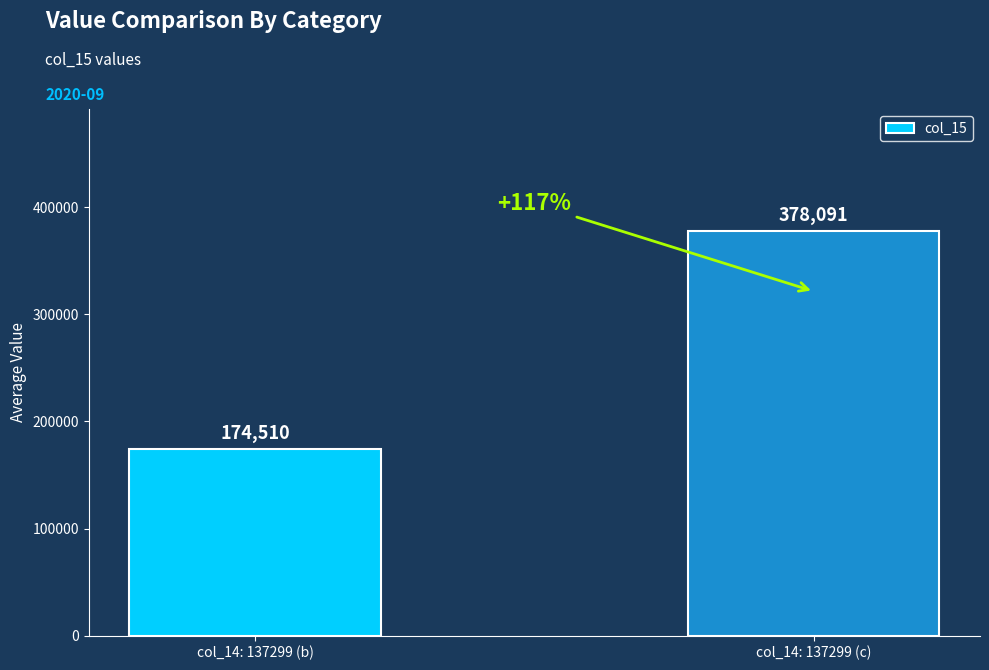

The chart shows a value of 378091 at col_14: 137299 (c). True or false?

True